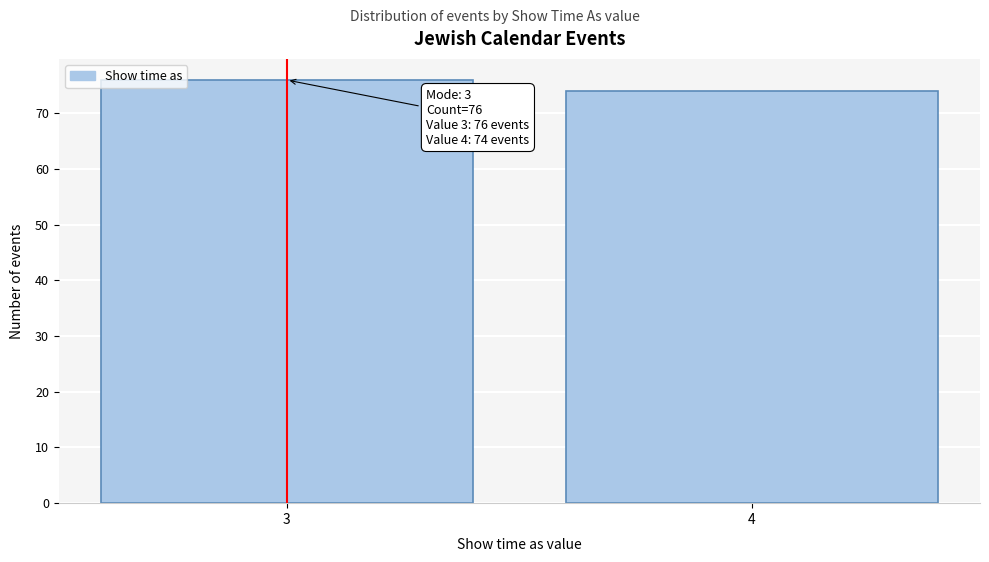

Reading left to right, what are all the values shown in this chart?

3=76	4=74